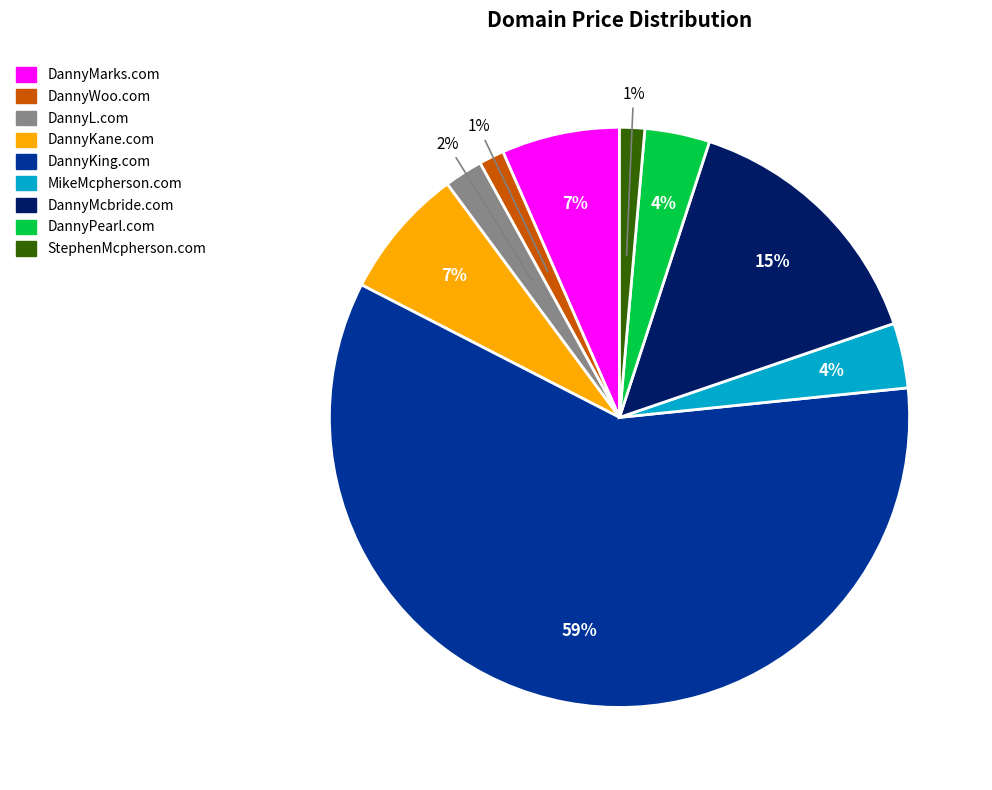

What is the ratio of the value at DannyKane.com to the value at DannyMcbride.com?

0.5